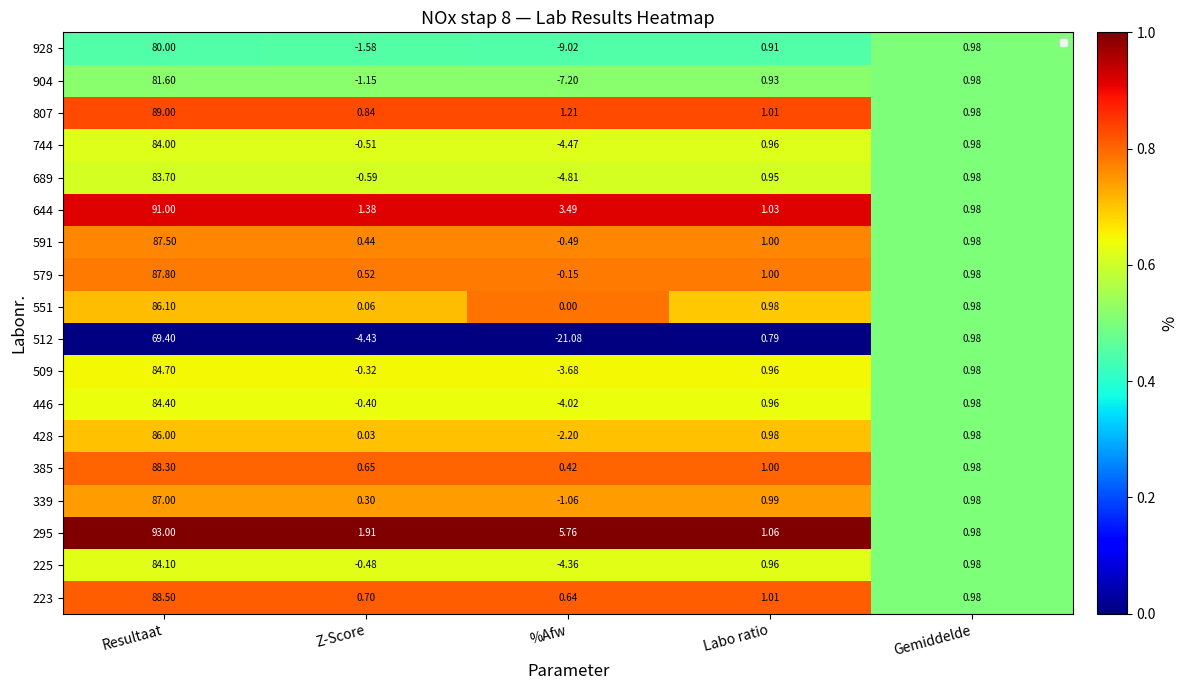

Which series has the largest total across all categories?

295